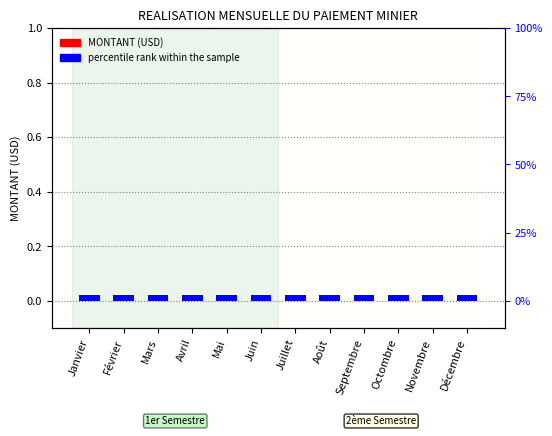

Which label corresponds to the largest value in the chart?

Janvier